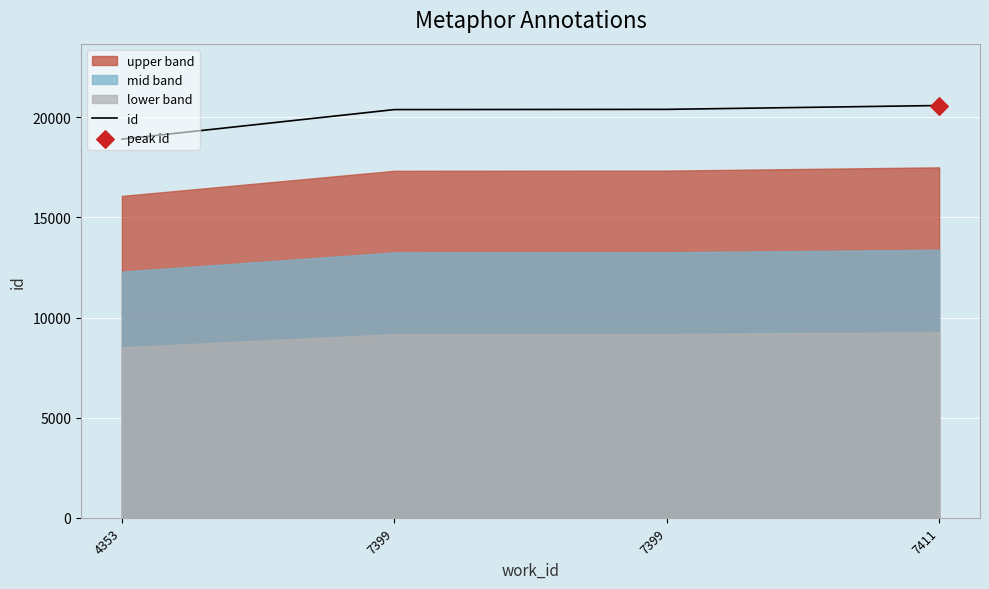

Approximately how many times larger is the value at 7399 compared to 4353?

1.1